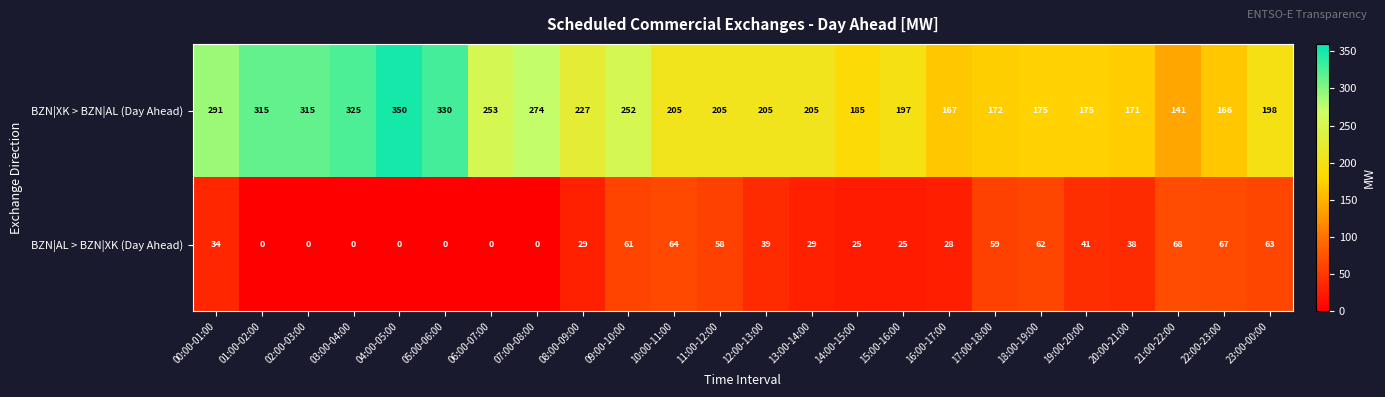

At how many categories does at least one series exceed 86?

24